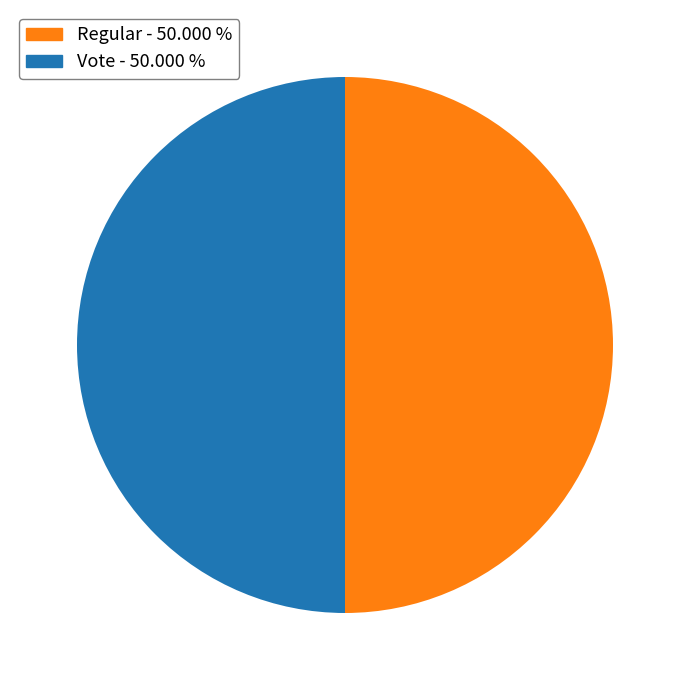

Do Vote and Regular together represent more than half of the pie?

Yes